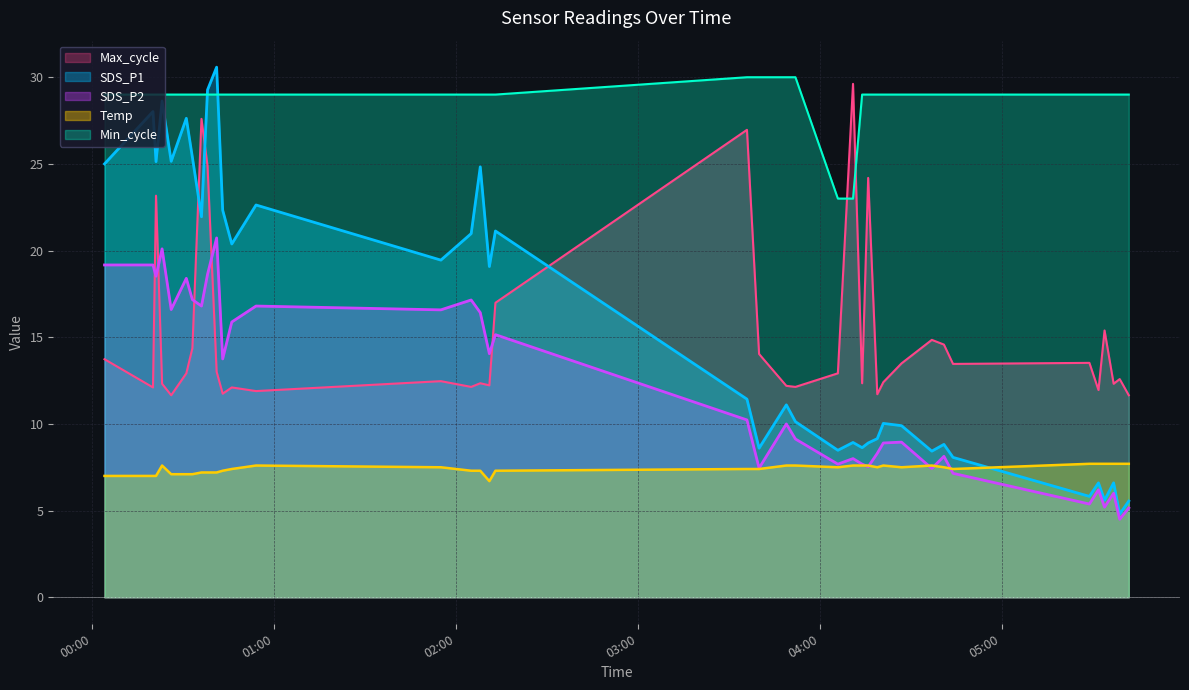

Reading right to left, transcribe all the data shown in this chart.

SDS_P1: 2022/02/04 05:42=5.5	2022/02/04 05:39=4.8	2022/02/04 05:37=6.6	2022/02/04 05:34=5.6	2022/02/04 05:32=6.6	2022/02/04 05:29=5.8	2022/02/04 04:44=8.1	2022/02/04 04:41=8.8	2022/02/04 04:37=8.4	2022/02/04 04:27=9.9	2022/02/04 04:21=10.0	2022/02/04 04:19=9.2	2022/02/04 04:16=8.9	2022/02/04 04:14=8.6	2022/02/04 04:11=8.9	2022/02/04 04:06=8.5	2022/02/04 03:52=10.1	2022/02/04 03:49=11.1	2022/02/04 03:40=8.6	2022/02/04 03:36=11.4	2022/02/04 02:13=21.1	2022/02/04 02:11=19.1	2022/02/04 02:08=24.8	2022/02/04 02:05=21.0	2022/02/04 01:55=19.4	2022/02/04 00:54=22.6	2022/02/04 00:46=20.4	2022/02/04 00:43=22.3	2022/02/04 00:41=30.6	2022/02/04 00:38=29.3	2022/02/04 00:36=21.9	2022/02/04 00:33=25.4	2022/02/04 00:31=27.6	2022/02/04 00:26=25.1	2022/02/04 00:23=28.6	2022/02/04 00:21=25.1	2022/02/04 00:20=28.0	2022/02/04 00:04=25.0
SDS_P2: 2022/02/04 05:42=5.2	2022/02/04 05:39=4.5	2022/02/04 05:37=6.0	2022/02/04 05:34=5.2	2022/02/04 05:32=6.2	2022/02/04 05:29=5.4	2022/02/04 04:44=7.2	2022/02/04 04:41=8.1	2022/02/04 04:37=7.4	2022/02/04 04:27=8.9	2022/02/04 04:21=8.9	2022/02/04 04:19=8.3	2022/02/04 04:16=7.5	2022/02/04 04:14=7.7	2022/02/04 04:11=8.0	2022/02/04 04:06=7.7	2022/02/04 03:52=9.1	2022/02/04 03:49=10.0	2022/02/04 03:40=7.5	2022/02/04 03:36=10.2	2022/02/04 02:13=15.2	2022/02/04 02:11=14.1	2022/02/04 02:08=16.4	2022/02/04 02:05=17.1	2022/02/04 01:55=16.6	2022/02/04 00:54=16.8	2022/02/04 00:46=15.9	2022/02/04 00:43=13.8	2022/02/04 00:41=20.7	2022/02/04 00:38=18.6	2022/02/04 00:36=16.8	2022/02/04 00:33=17.2	2022/02/04 00:31=18.4	2022/02/04 00:26=16.6	2022/02/04 00:23=20.1	2022/02/04 00:21=18.5	2022/02/04 00:20=19.2	2022/02/04 00:04=19.2
Temp: 2022/02/04 05:42=7.7	2022/02/04 05:39=7.7	2022/02/04 05:37=7.7	2022/02/04 05:34=7.7	2022/02/04 05:32=7.7	2022/02/04 05:29=7.7	2022/02/04 04:44=7.4	2022/02/04 04:41=7.5	2022/02/04 04:37=7.6	2022/02/04 04:27=7.5	2022/02/04 04:21=7.6	2022/02/04 04:19=7.5	2022/02/04 04:16=7.6	2022/02/04 04:14=7.6	2022/02/04 04:11=7.6	2022/02/04 04:06=7.5	2022/02/04 03:52=7.6	2022/02/04 03:49=7.6	2022/02/04 03:40=7.4	2022/02/04 03:36=7.4	2022/02/04 02:13=7.3	2022/02/04 02:11=6.7	2022/02/04 02:08=7.3	2022/02/04 02:05=7.3	2022/02/04 01:55=7.5	2022/02/04 00:54=7.6	2022/02/04 00:46=7.4	2022/02/04 00:43=7.3	2022/02/04 00:41=7.2	2022/02/04 00:38=7.2	2022/02/04 00:36=7.2	2022/02/04 00:33=7.1	2022/02/04 00:31=7.1	2022/02/04 00:26=7.1	2022/02/04 00:23=7.6	2022/02/04 00:21=7.0	2022/02/04 00:20=7.0	2022/02/04 00:04=7.0
Min_cycle: 2022/02/04 05:42=29.0	2022/02/04 05:39=29.0	2022/02/04 05:37=29.0	2022/02/04 05:34=29.0	2022/02/04 05:32=29.0	2022/02/04 05:29=29.0	2022/02/04 04:44=29.0	2022/02/04 04:41=29.0	2022/02/04 04:37=29.0	2022/02/04 04:27=29.0	2022/02/04 04:21=29.0	2022/02/04 04:19=29.0	2022/02/04 04:16=29.0	2022/02/04 04:14=29.0	2022/02/04 04:11=23.0	2022/02/04 04:06=23.0	2022/02/04 03:52=30.0	2022/02/04 03:49=30.0	2022/02/04 03:40=30.0	2022/02/04 03:36=30.0	2022/02/04 02:13=29.0	2022/02/04 02:11=29.0	2022/02/04 02:08=29.0	2022/02/04 02:05=29.0	2022/02/04 01:55=29.0	2022/02/04 00:54=29.0	2022/02/04 00:46=29.0	2022/02/04 00:43=29.0	2022/02/04 00:41=29.0	2022/02/04 00:38=29.0	2022/02/04 00:36=29.0	2022/02/04 00:33=29.0	2022/02/04 00:31=29.0	2022/02/04 00:26=29.0	2022/02/04 00:23=29.0	2022/02/04 00:21=29.0	2022/02/04 00:20=29.0	2022/02/04 00:04=29.0
Max_cycle: 2022/02/04 05:42=11.7	2022/02/04 05:39=12.6	2022/02/04 05:37=12.3	2022/02/04 05:34=15.4	2022/02/04 05:32=12.0	2022/02/04 05:29=13.5	2022/02/04 04:44=13.5	2022/02/04 04:41=14.6	2022/02/04 04:37=14.8	2022/02/04 04:27=13.5	2022/02/04 04:21=12.4	2022/02/04 04:19=11.7	2022/02/04 04:16=24.2	2022/02/04 04:14=12.3	2022/02/04 04:11=29.6	2022/02/04 04:06=12.9	2022/02/04 03:52=12.1	2022/02/04 03:49=12.2	2022/02/04 03:40=14.0	2022/02/04 03:36=27.0	2022/02/04 02:13=17.0	2022/02/04 02:11=12.2	2022/02/04 02:08=12.3	2022/02/04 02:05=12.1	2022/02/04 01:55=12.5	2022/02/04 00:54=11.9	2022/02/04 00:46=12.1	2022/02/04 00:43=11.7	2022/02/04 00:41=13.0	2022/02/04 00:38=24.9	2022/02/04 00:36=27.6	2022/02/04 00:33=14.4	2022/02/04 00:31=12.9	2022/02/04 00:26=11.7	2022/02/04 00:23=12.3	2022/02/04 00:21=23.2	2022/02/04 00:20=12.1	2022/02/04 00:04=13.7